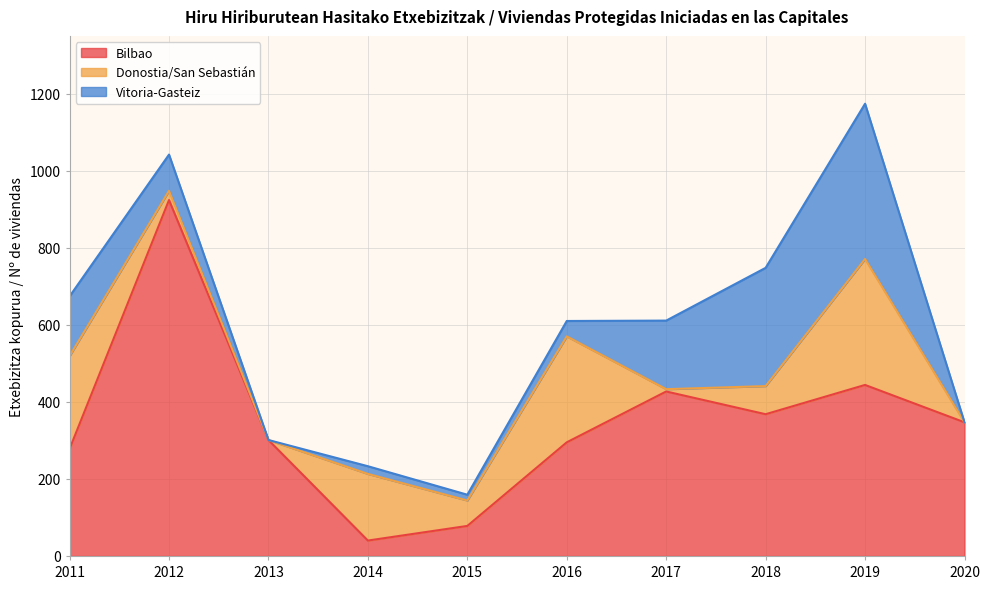

Does the chart have visible grid lines?

Yes